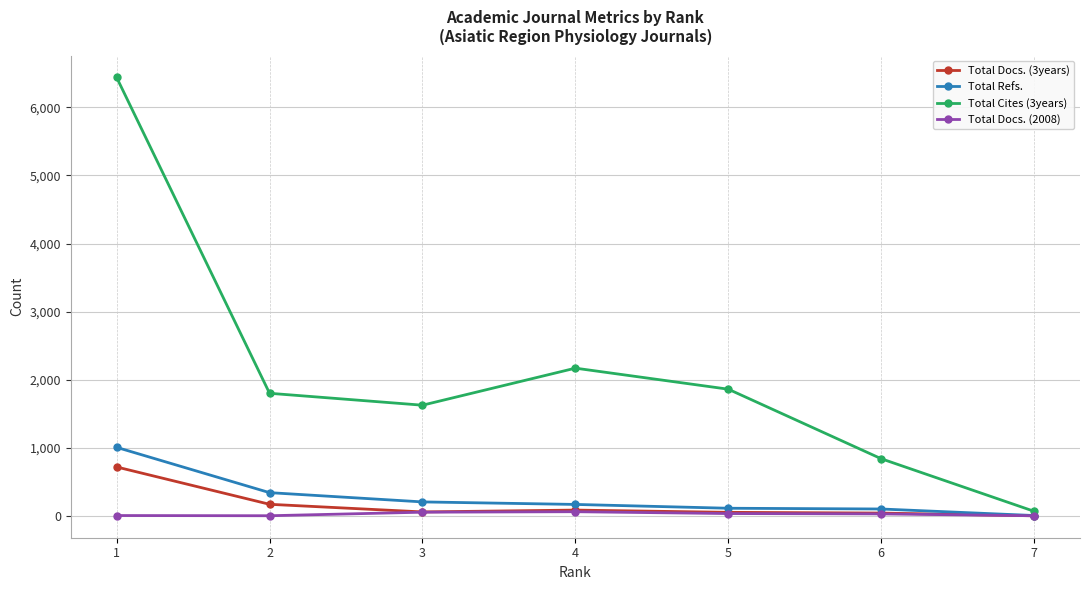

Is this an area chart (filled region under the line)?

No